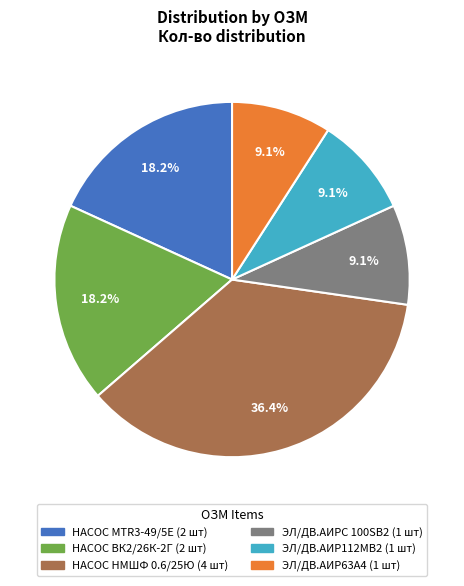

Does any single category account for the majority?

No